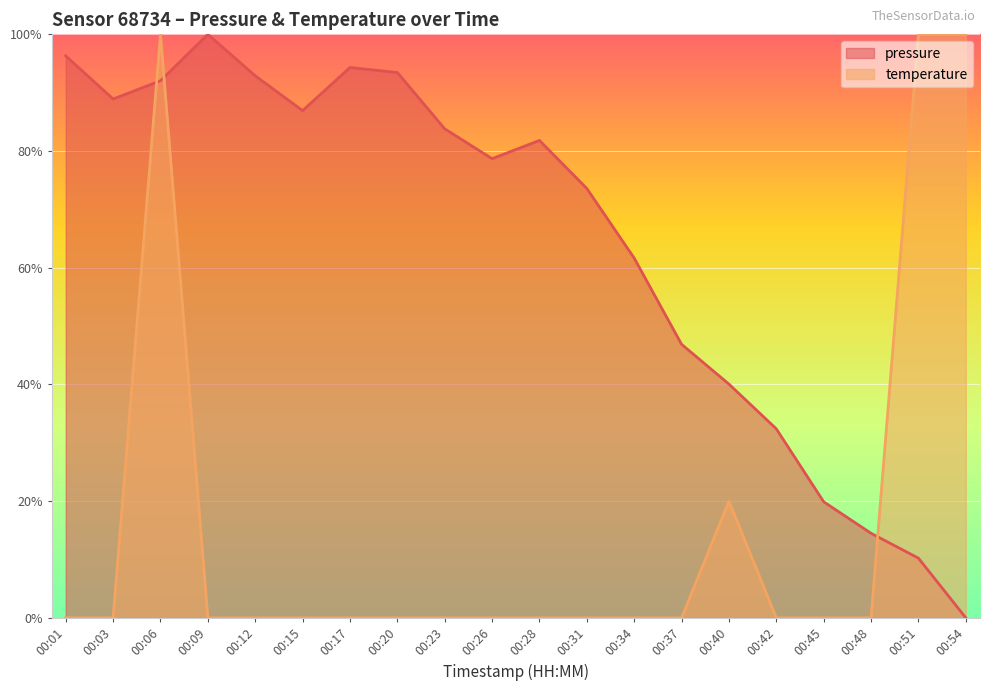

What is the greatest value displayed?

100.0